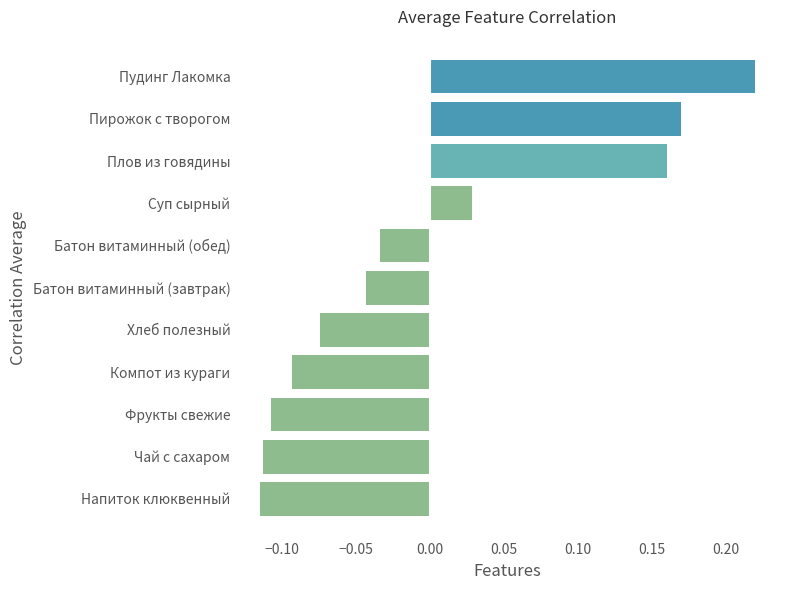

How many positive values are there?

4